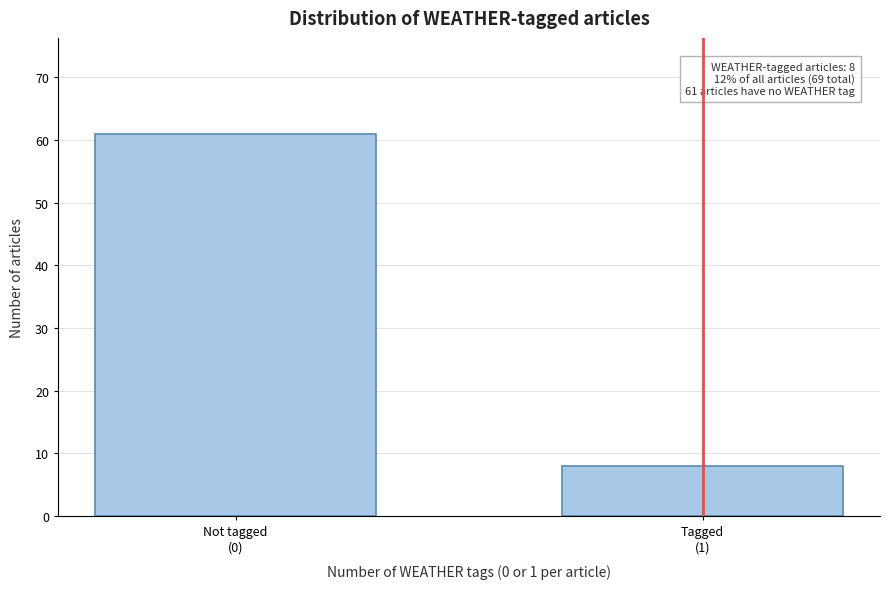

Reading left to right, list all the values displayed in this chart.

61	8